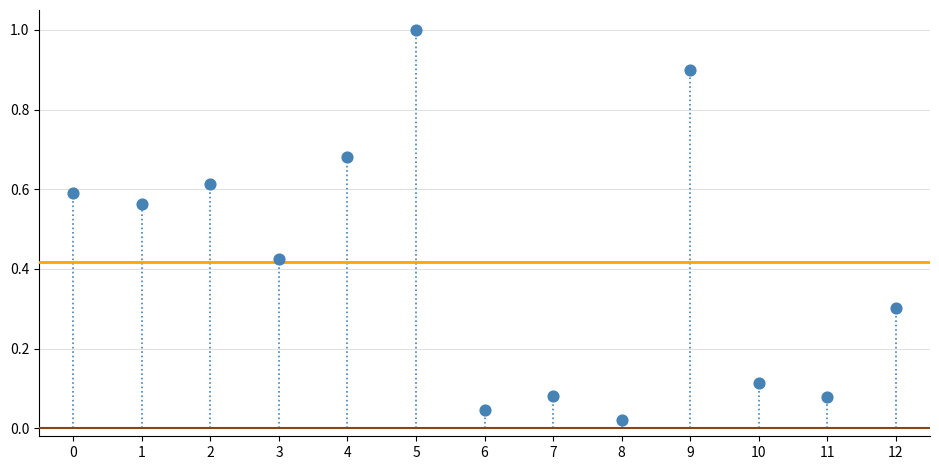

What is the range of Y values (max minus min)?

1.0